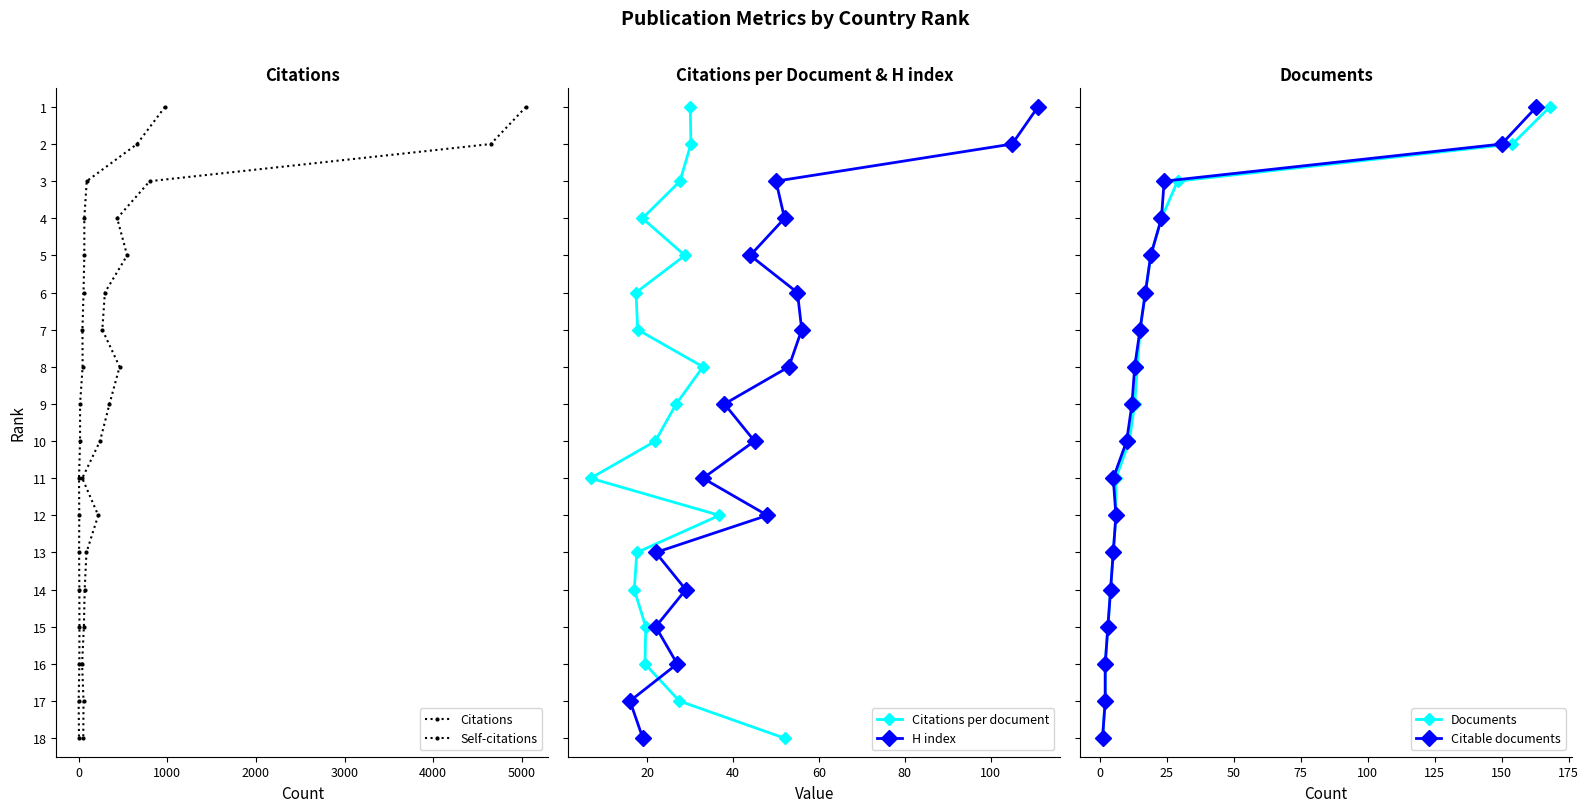

True or false: H index has more than 1 interior local peaks.

False